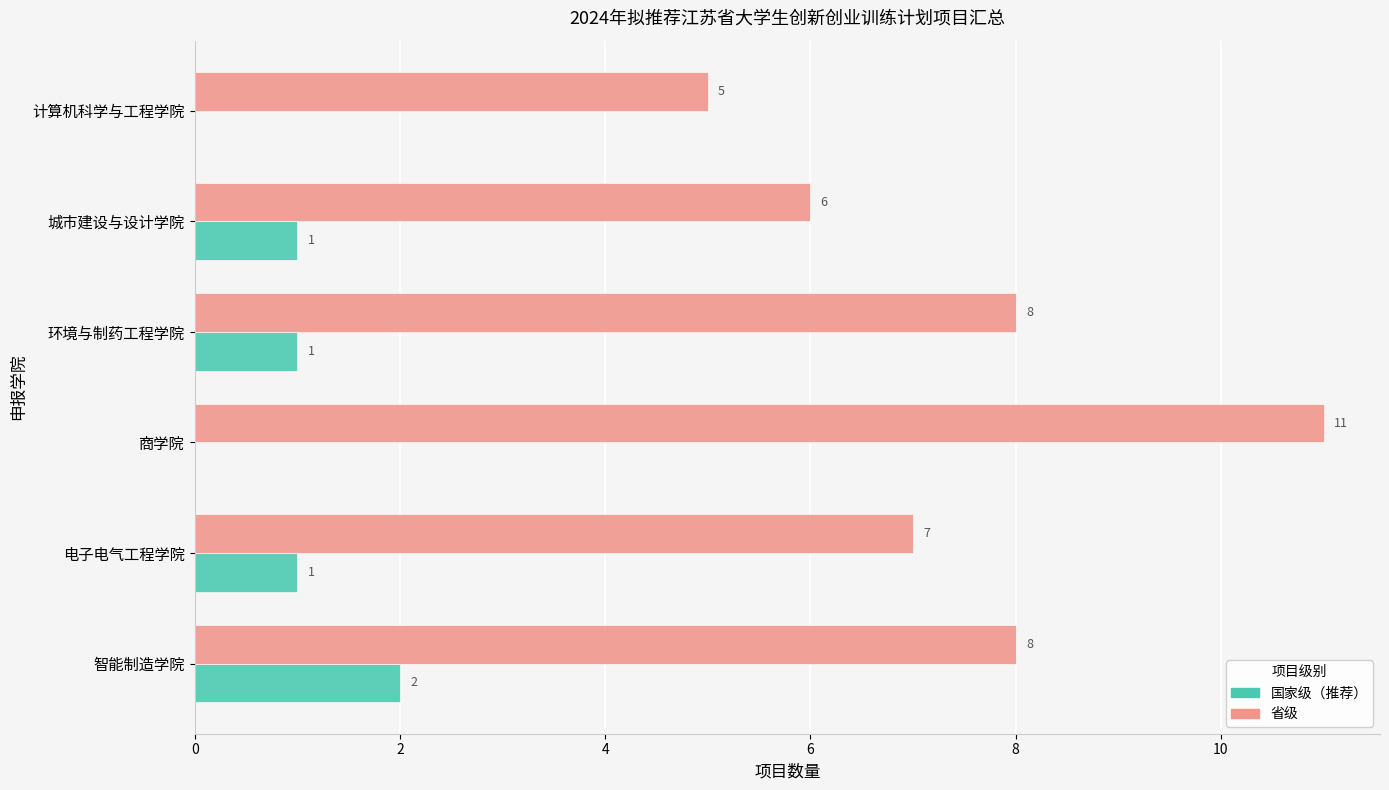

What is the sum of all 省级 values?

45